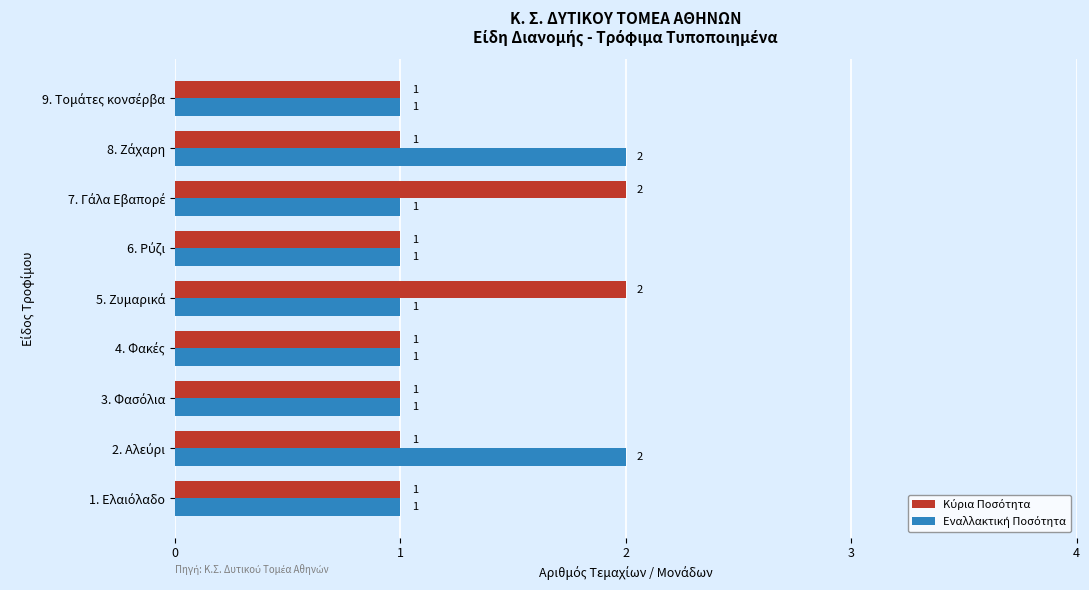

How many distinct data groups are displayed?

2